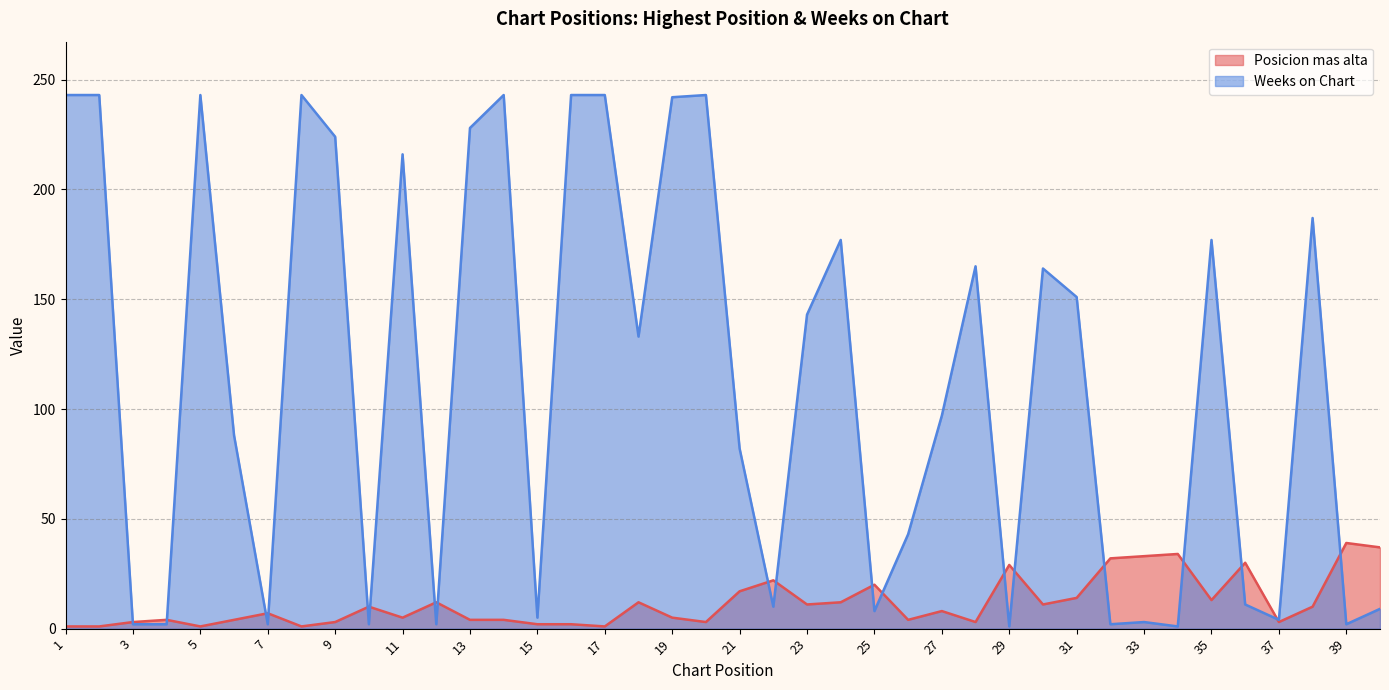

True or false: Weeks on Chart has more than 2 points higher than both neighbors.

True